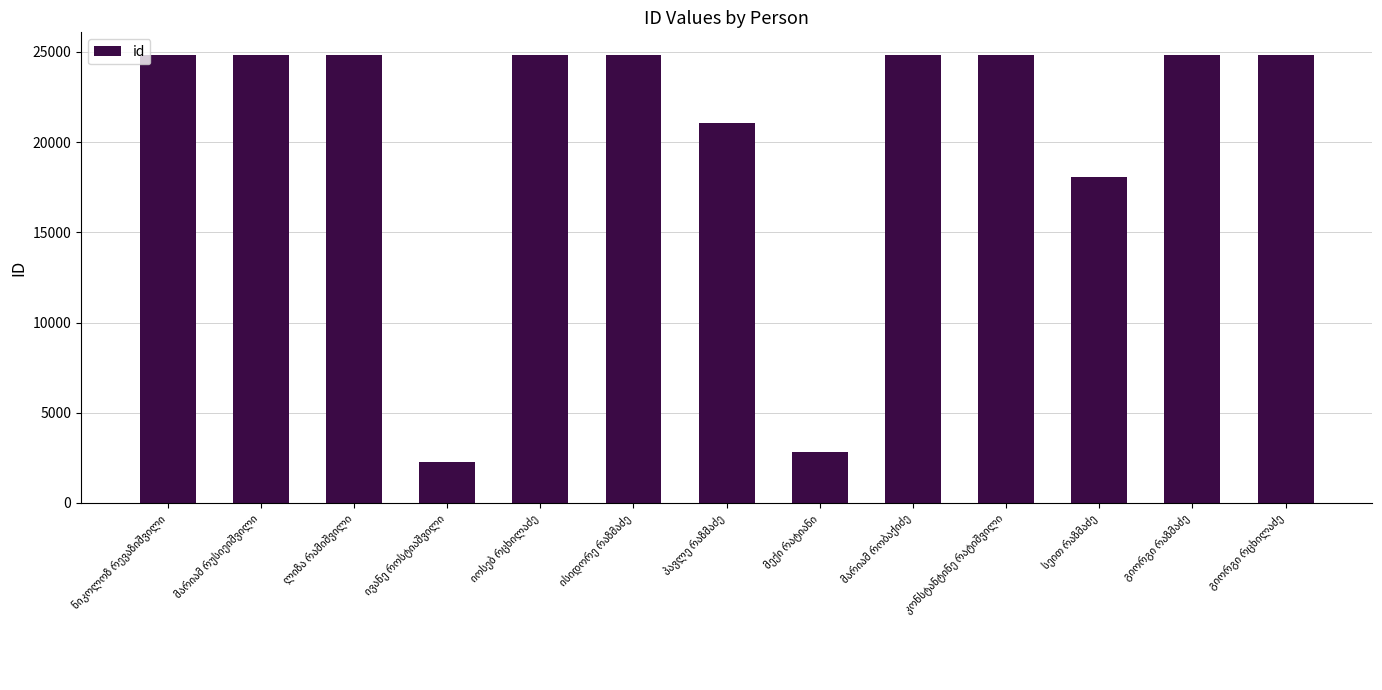

What is the difference between the second highest and minimum values?

22548